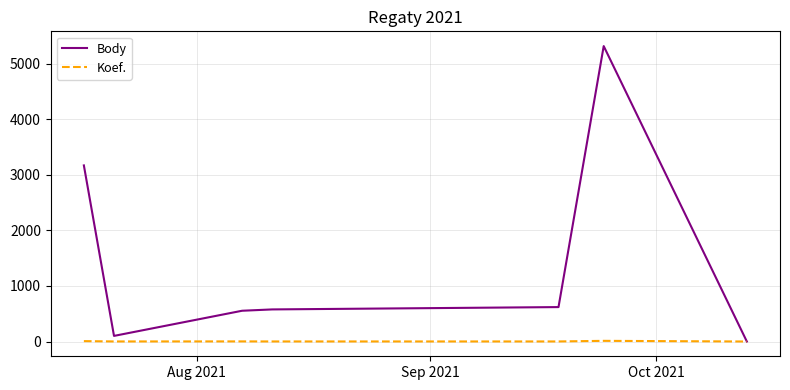

Is this an area chart (filled region under the line)?

No